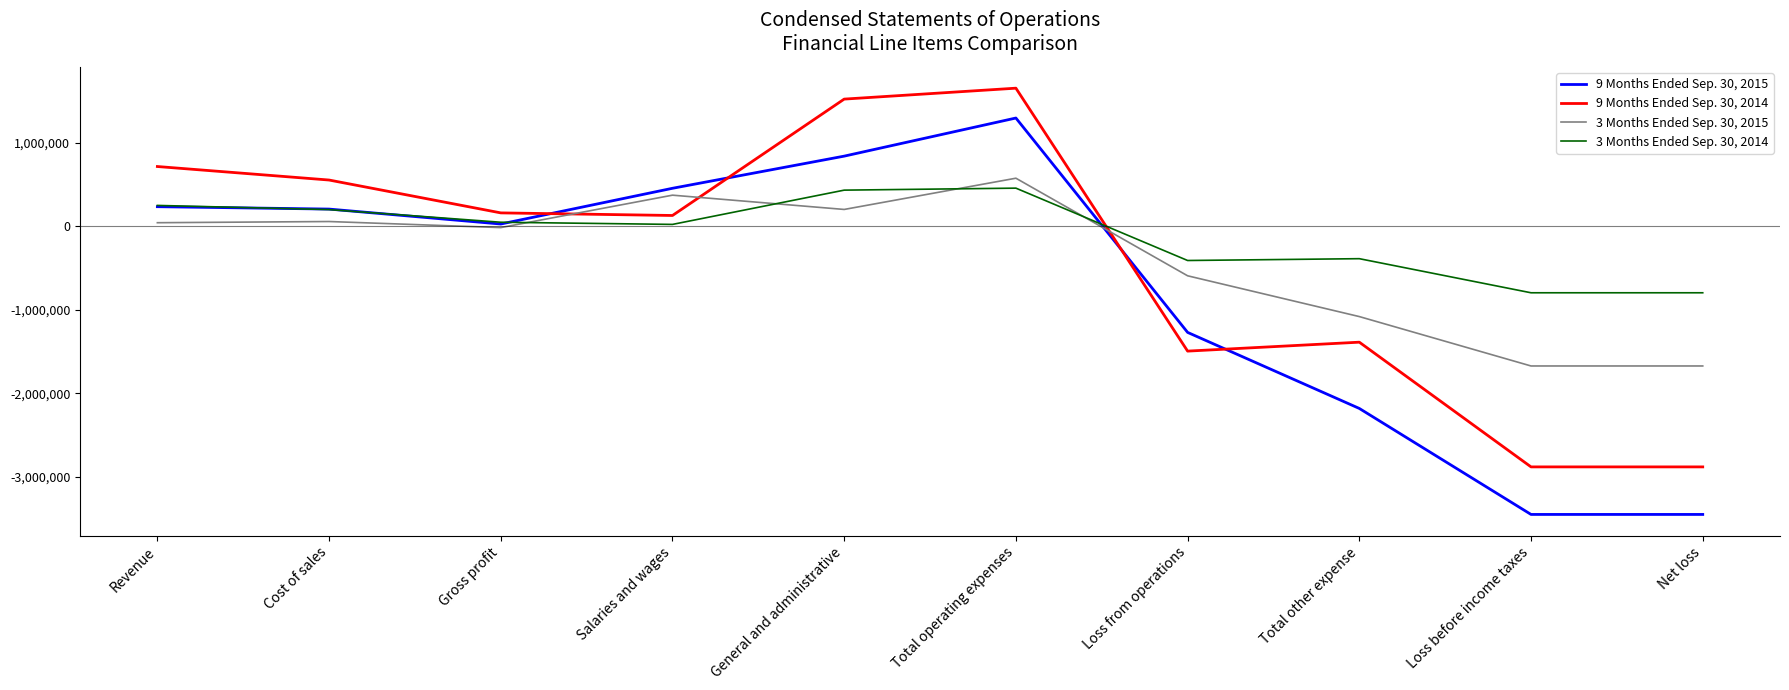

What is the sum of all 9 Months Ended Sep. 30, 2014 values?

-3893977